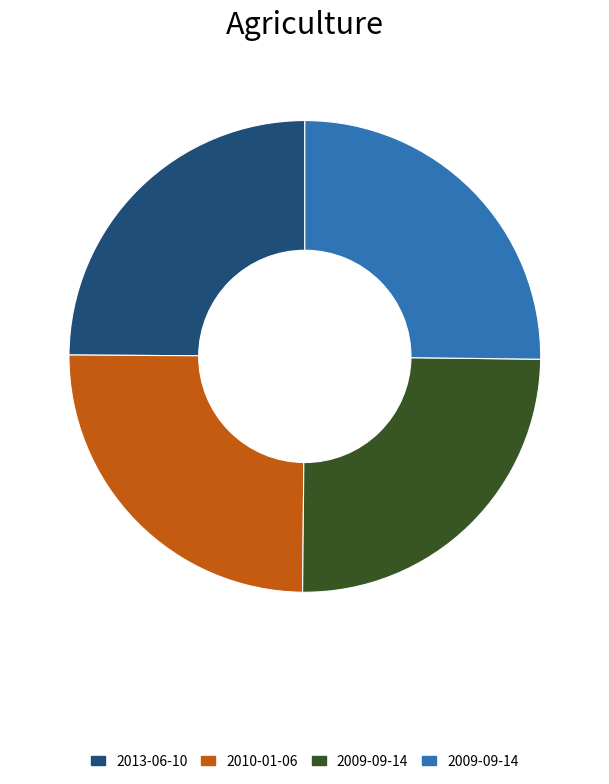

Is there any slice that represents more than half of the pie?

No